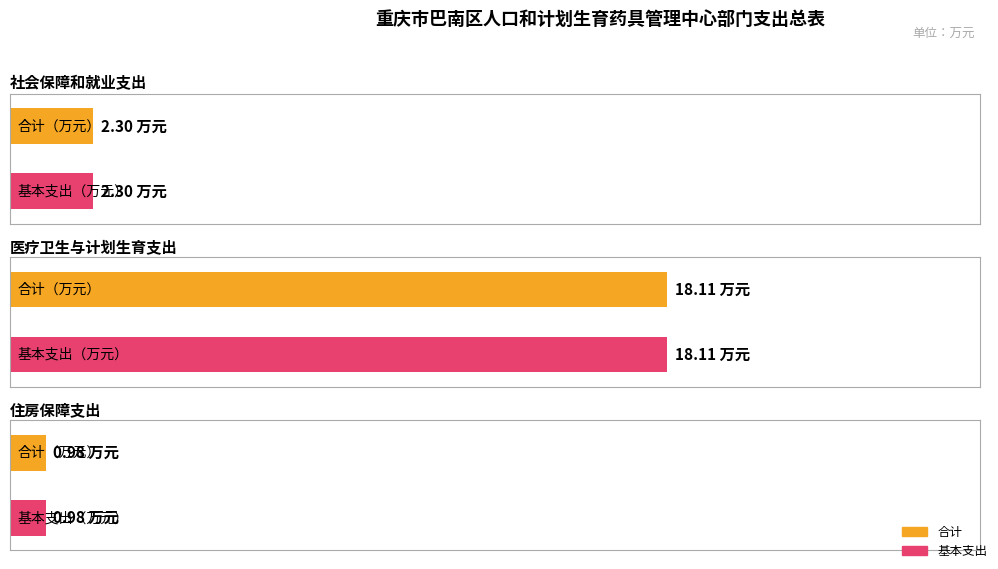

What is the label of the 1st bar from the left?

社会保障和就业支出